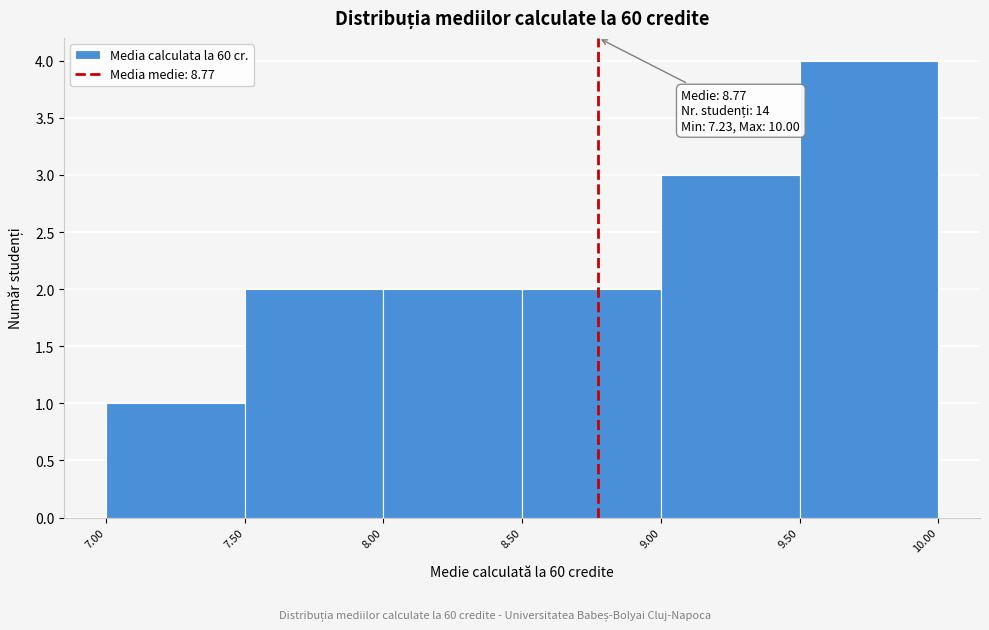

Which range on the x-axis has the tallest bar?

9.50 to 10.00